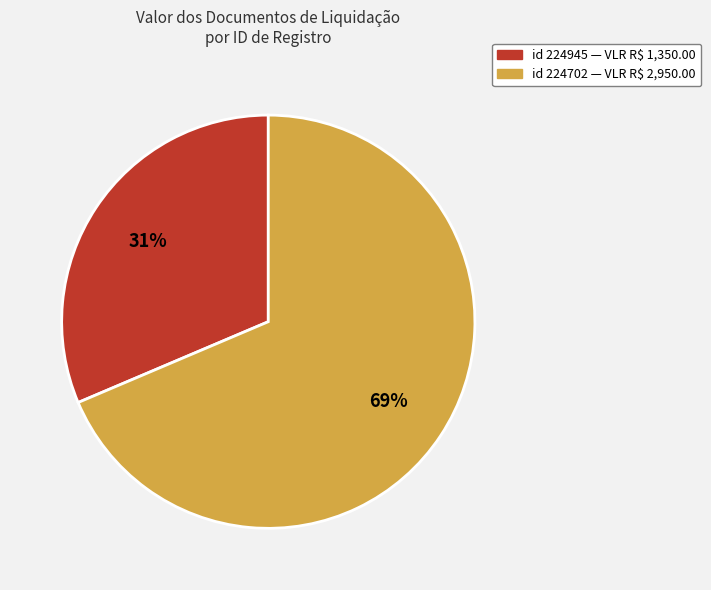

Is there a majority slice in this chart?

Yes